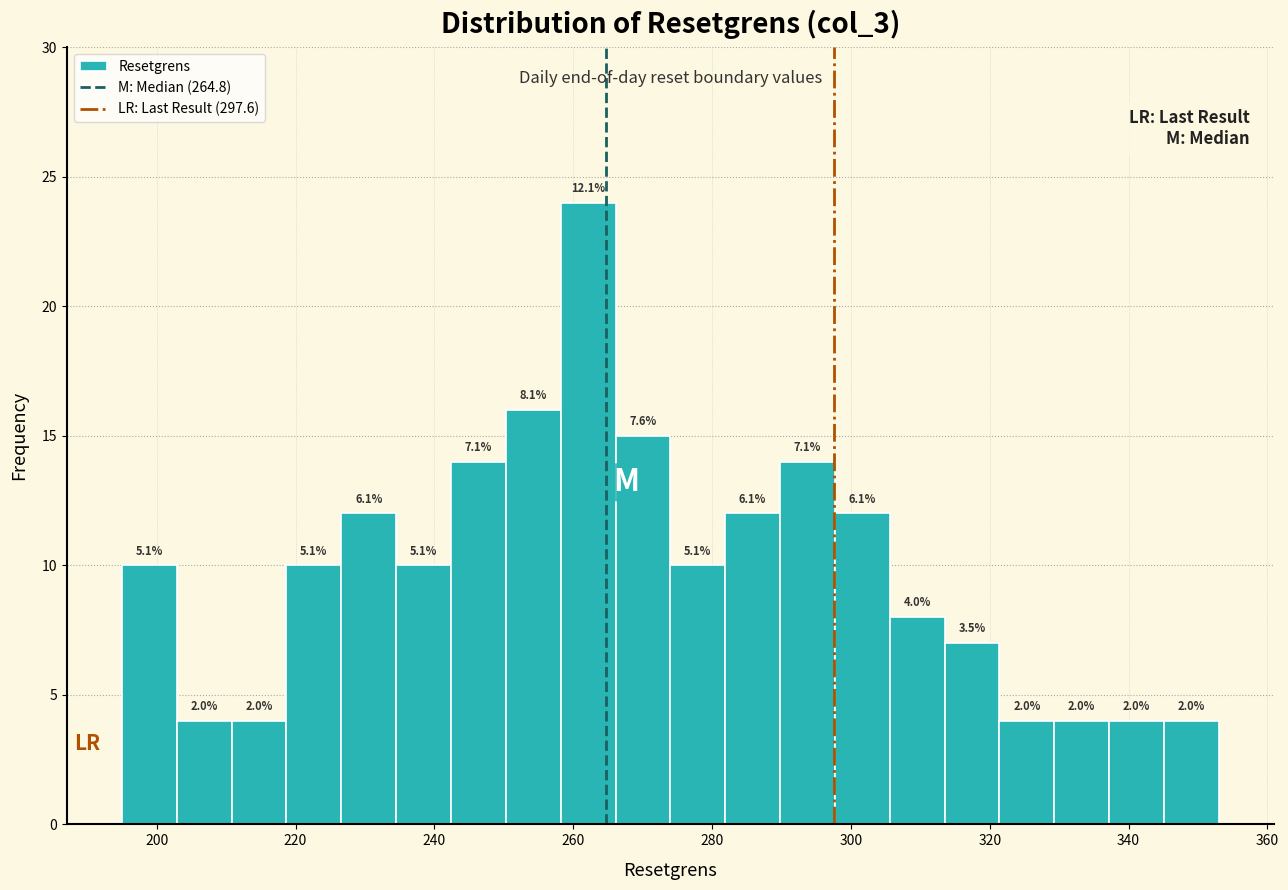

Read against the x-axis, roughly where is the centre of the tallest bar?

262